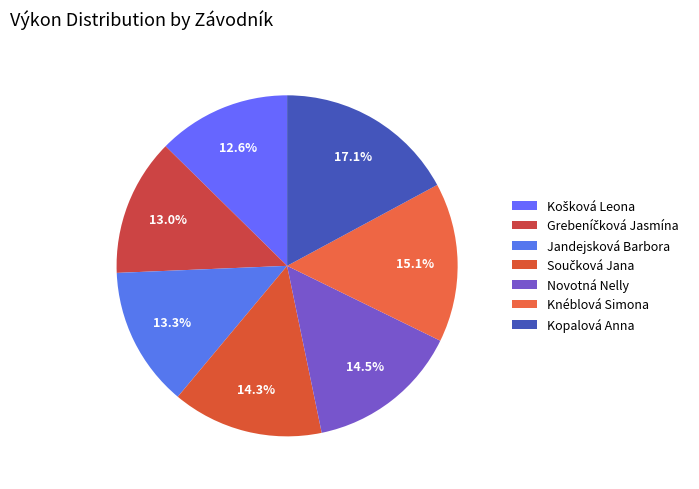

Do Jandejsková Barbora and Součková Jana together represent more than half of the pie?

No